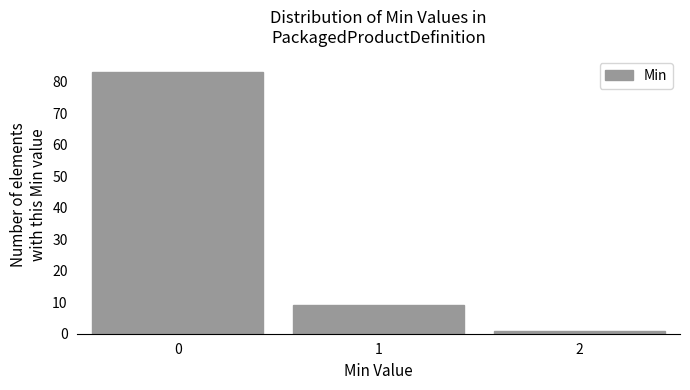

Reading left to right, transcribe all the data shown in this chart.

0=83	1=9	2=1